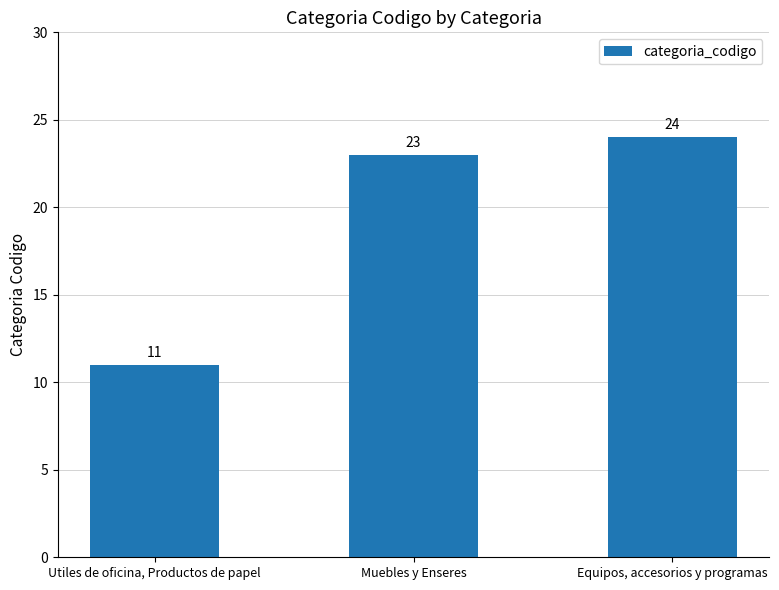

Rank the categories by value from lowest to highest.

Utiles de oficina, Productos de papel, Muebles y Enseres, Equipos, accesorios y programas